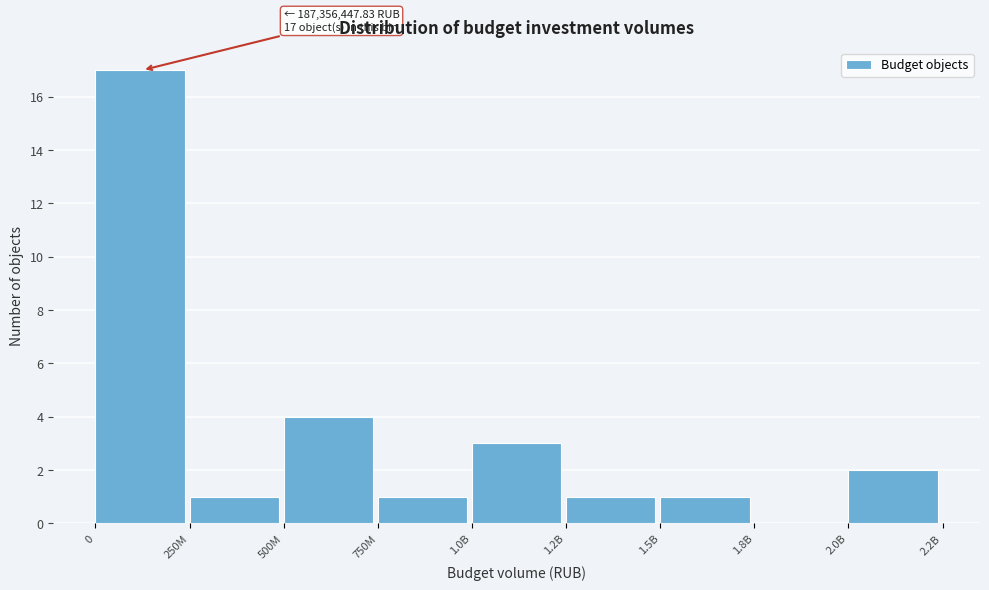

Reading right to left, what are all the values shown in this chart?

2.0B=2	1.8B=0	1.5B=1	1.2B=1	1.0B=3	750M=1	500M=4	250M=1	0=17